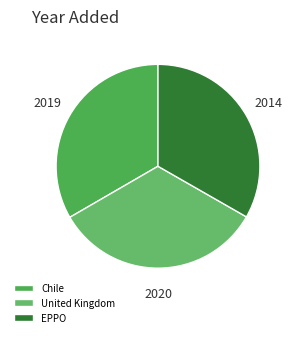

True or false: EPPO accounts for 33% of the total.

True